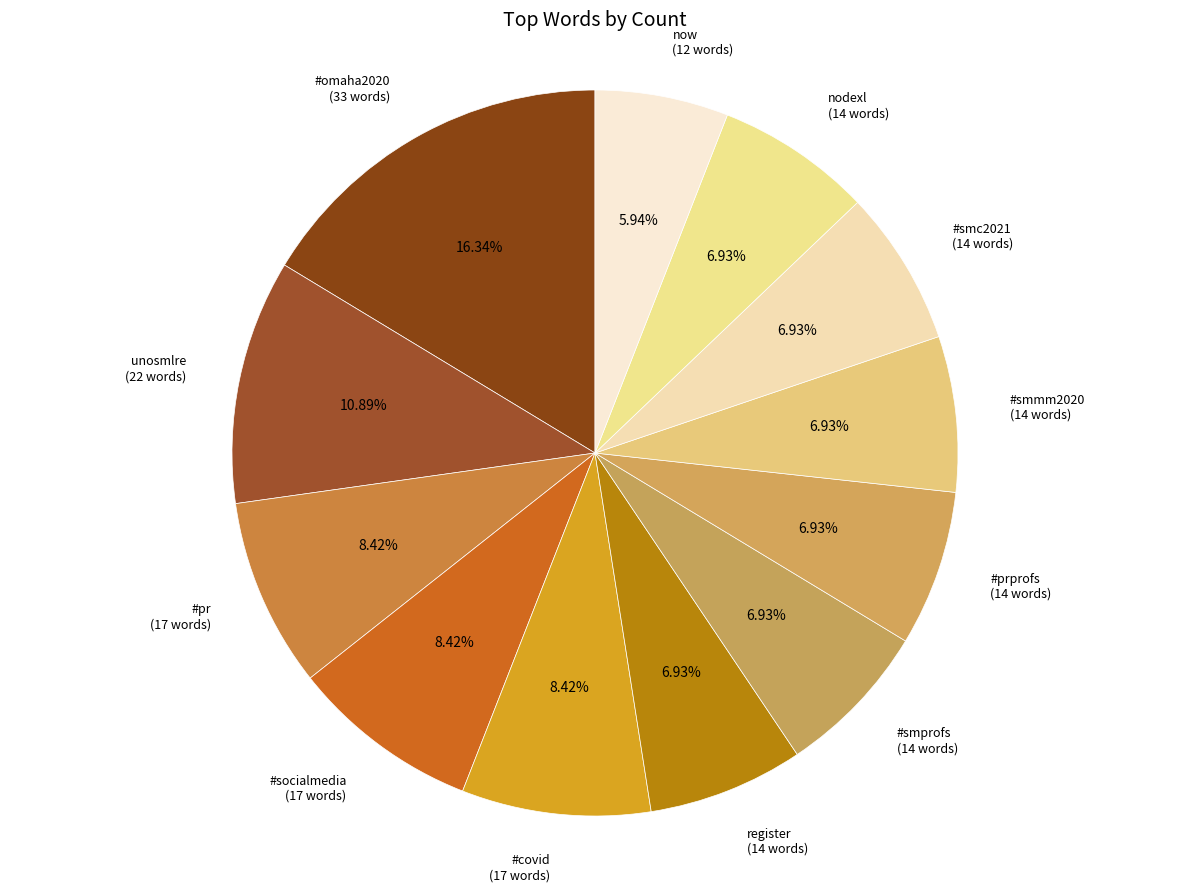

To the nearest percent, what is the average slice percentage?

8%